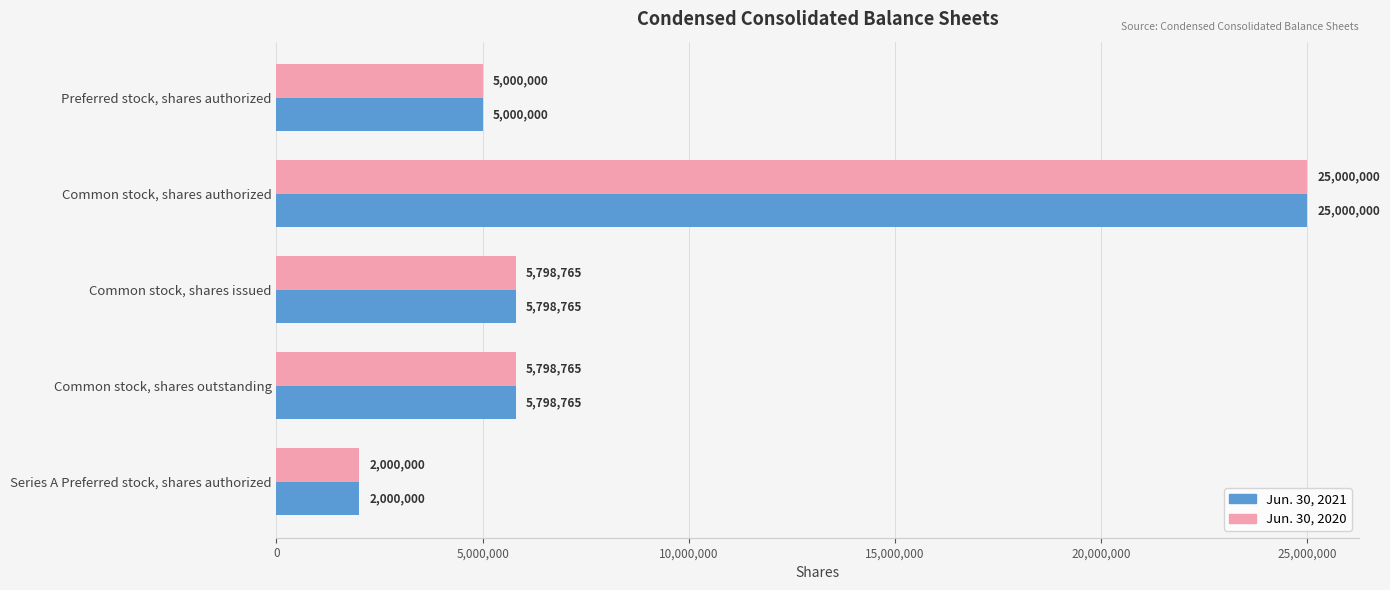

The value of Jun. 30, 2021 at Common stock, shares issued is 8731313. True or false?

False